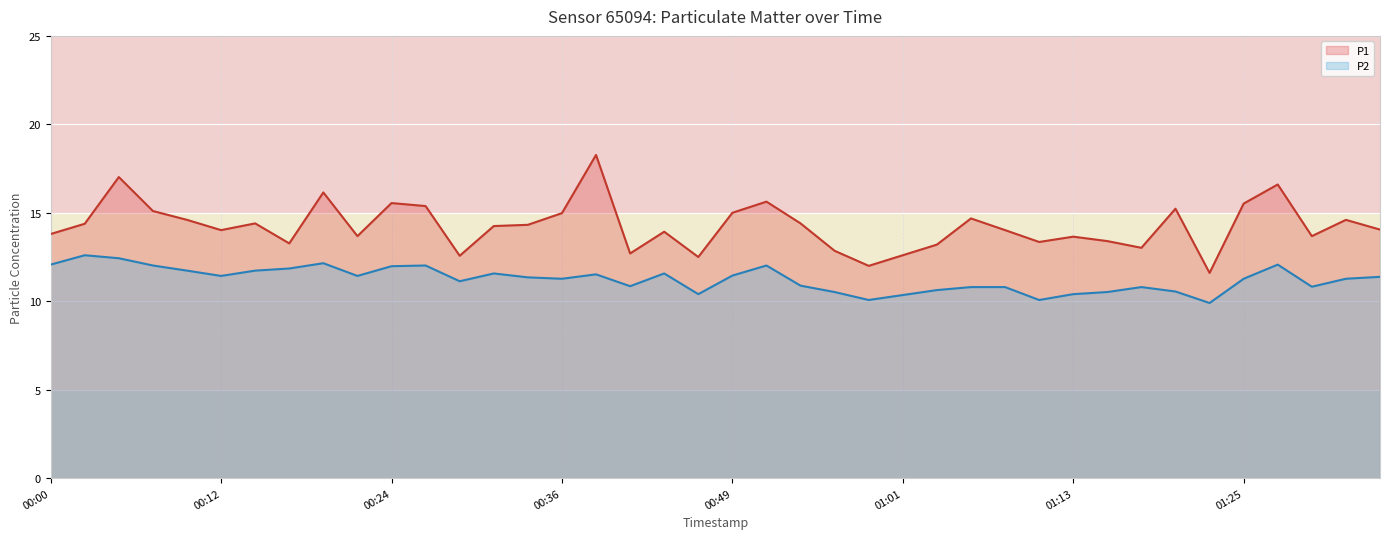

Which series has the largest total across all categories?

P1